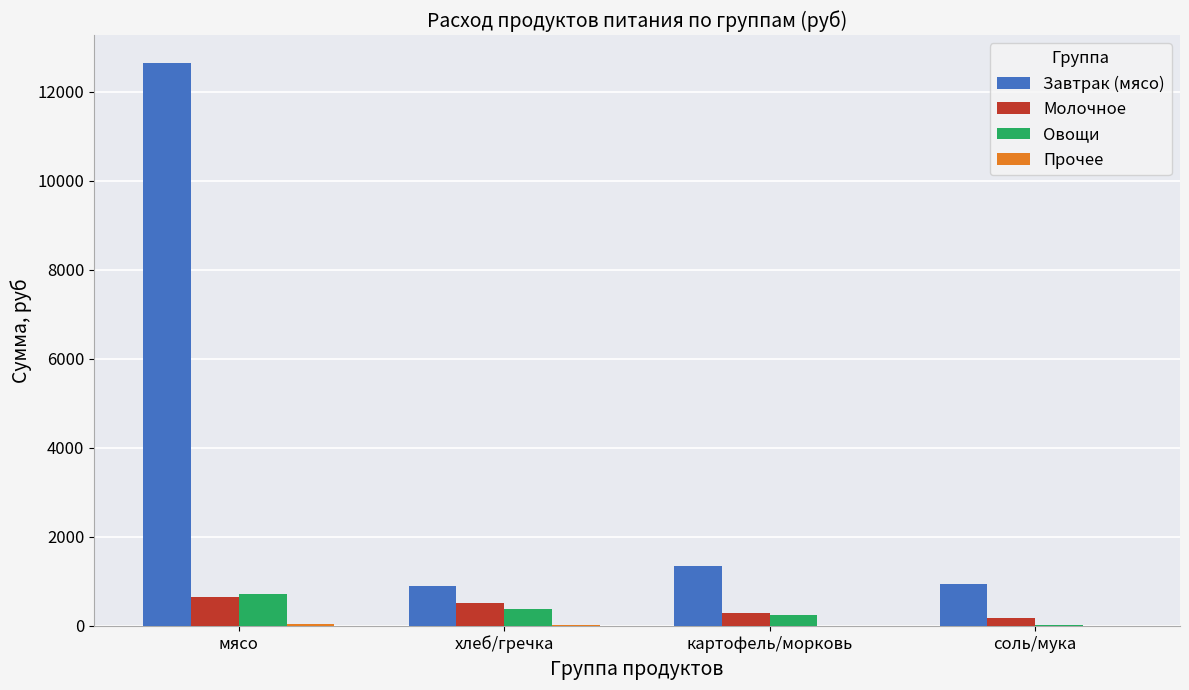

Is it true that Завтрак (мясо) equals 907.7 at хлеб/гречка?

True